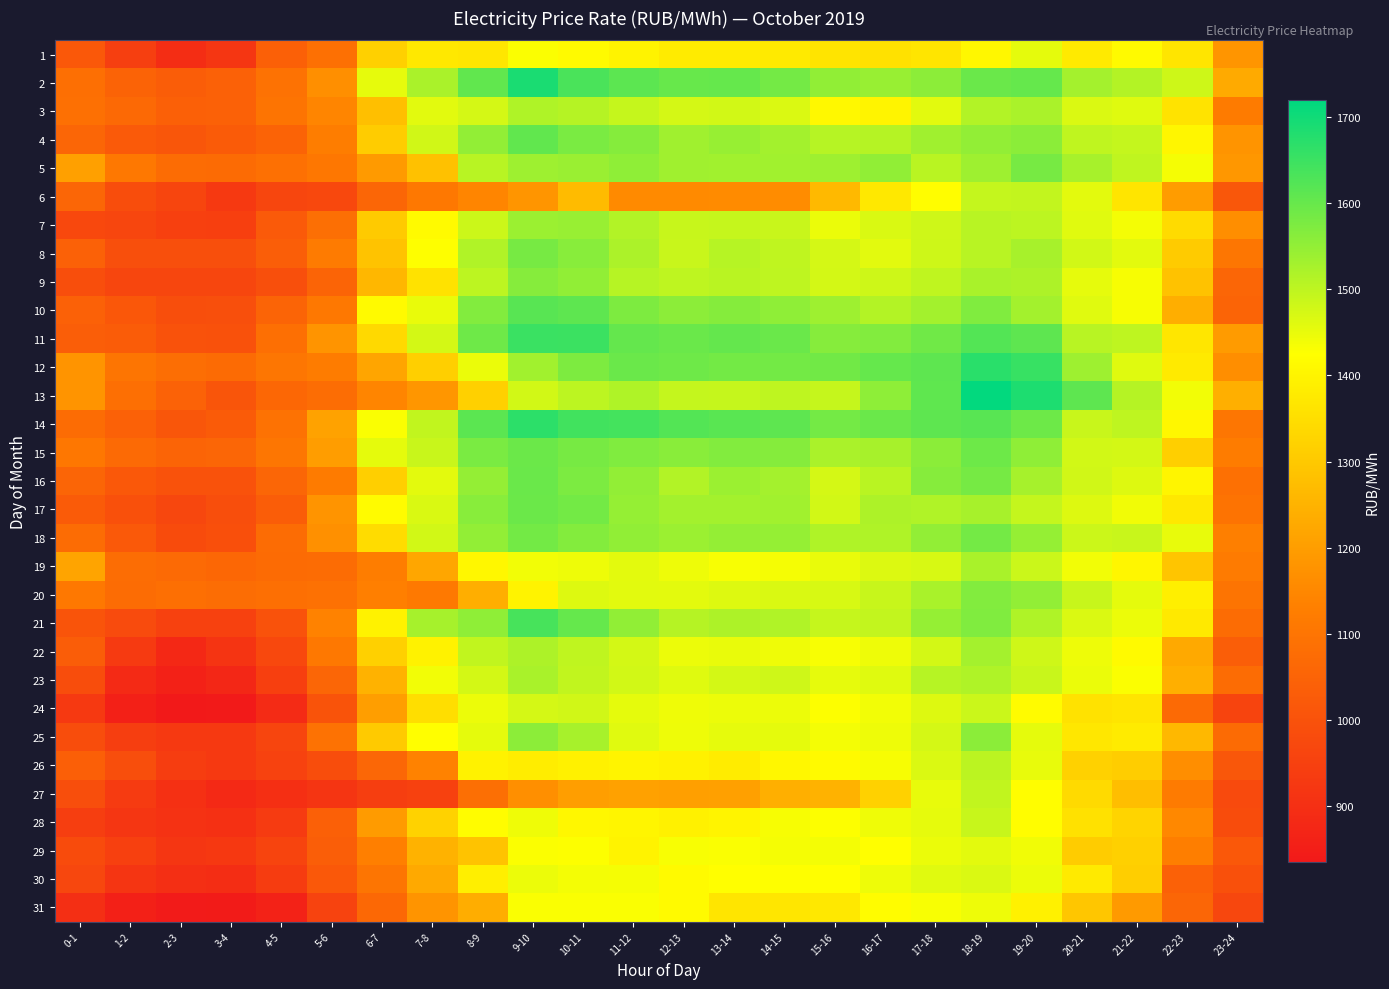

At how many categories does at least one series exceed 1553?

13